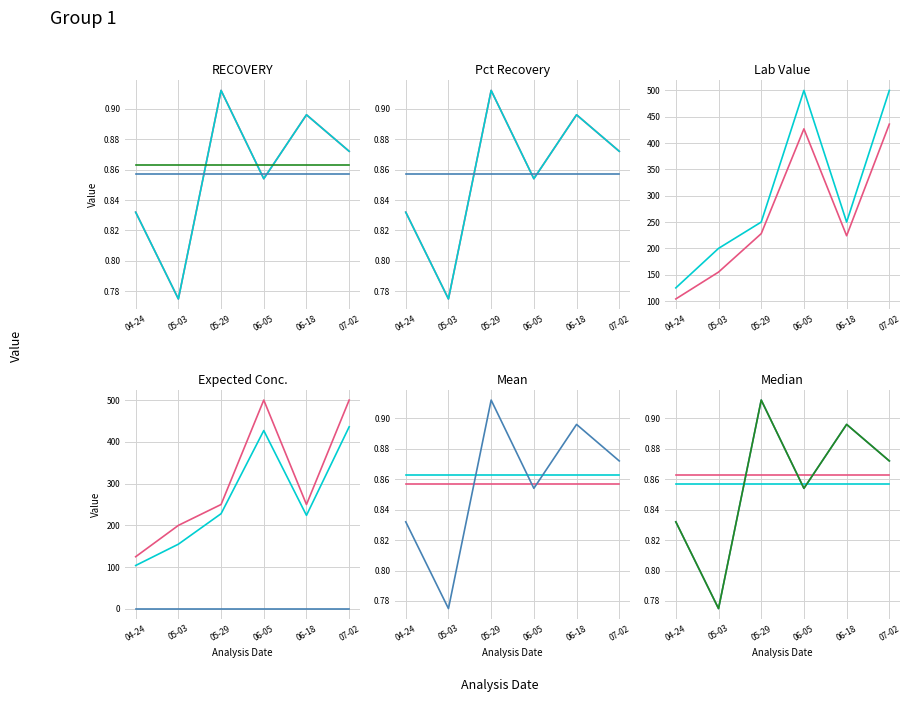

What is the sum of all Mean values?

5.1